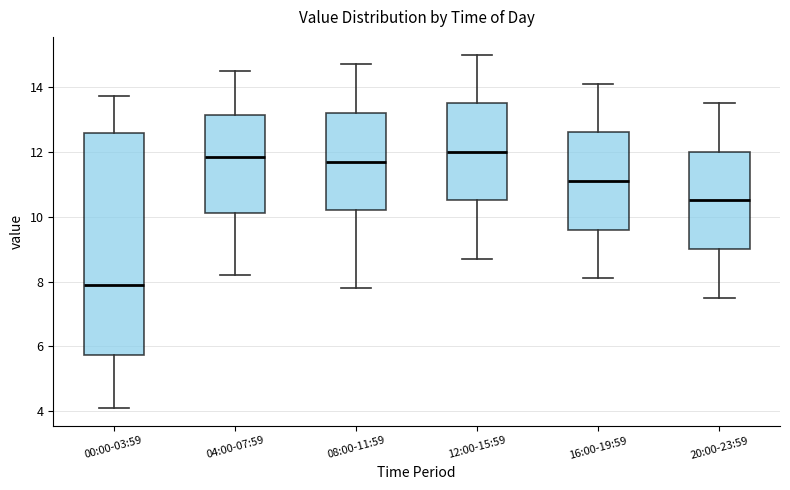

Comparing the boxes themselves (not the whiskers), which one is the tallest?

00:00-03:59